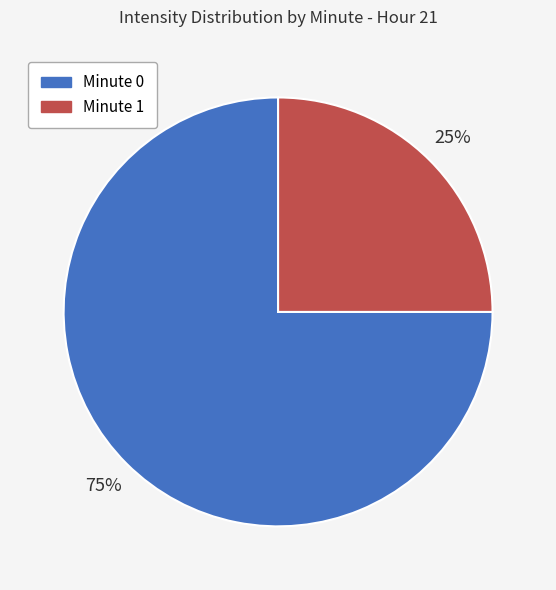

Does any single category account for the majority?

Yes